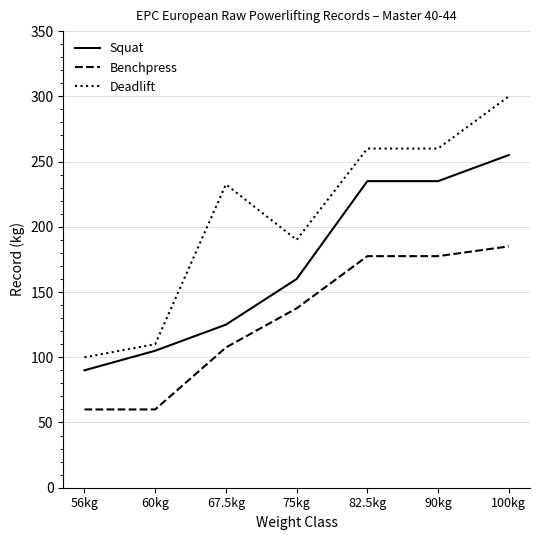

Which series changed the most between 56kg and 90kg?

Deadlift